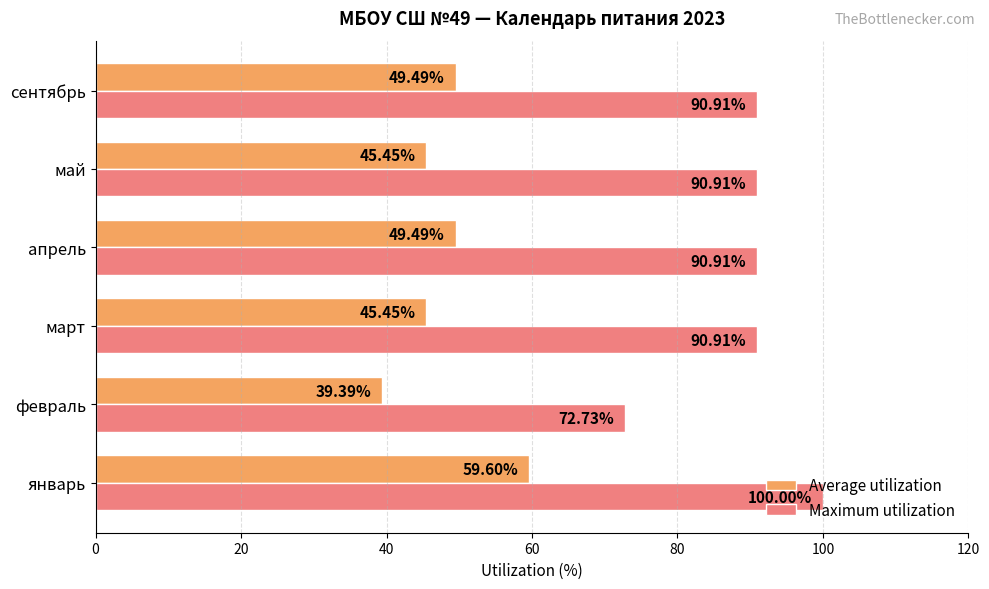

At how many categories does at least one series exceed 65?

6